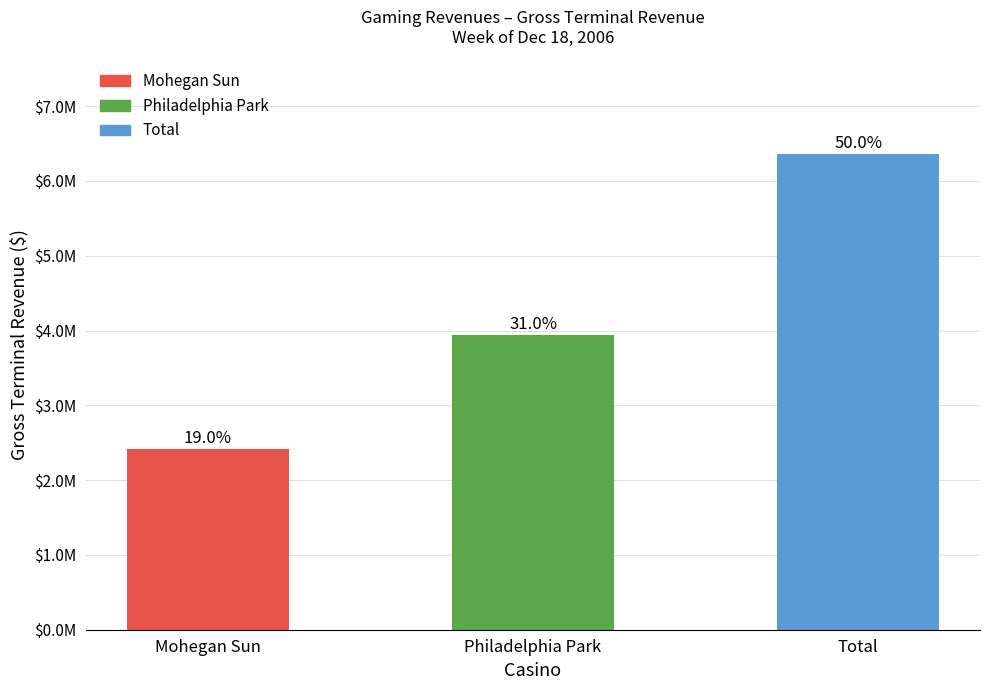

Are the bars horizontal?

No